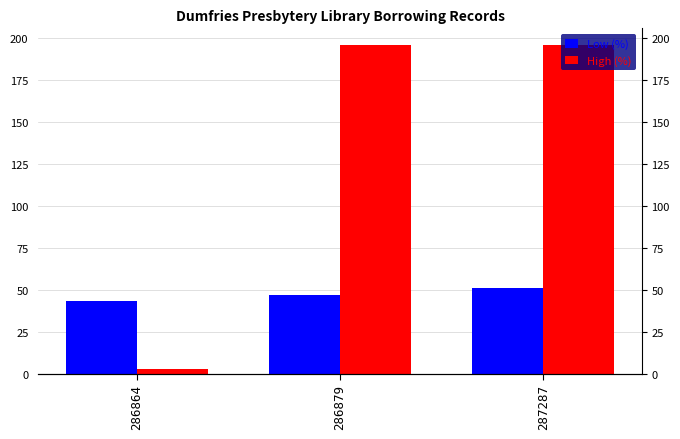

How many values in the Low (%) series exceed 47?

1